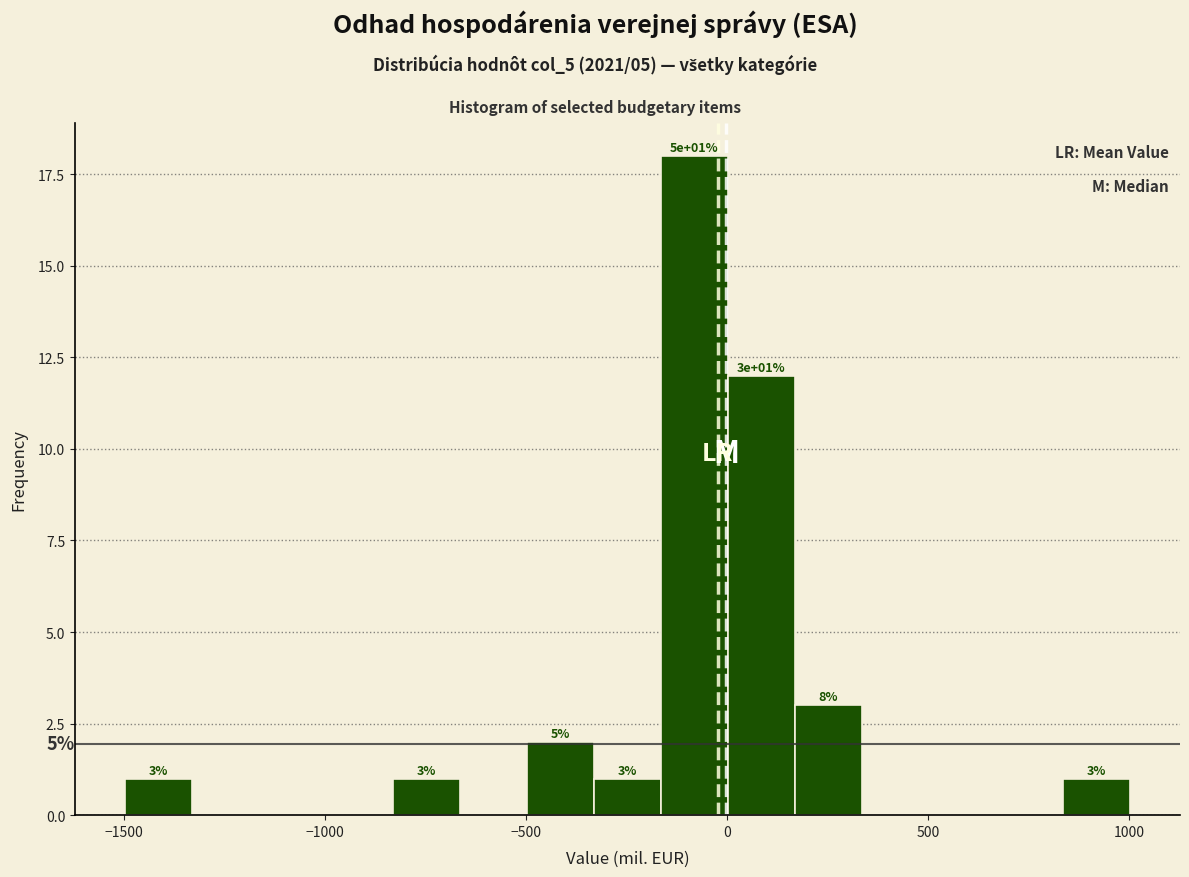

Read against the x-axis, roughly where is the centre of the tallest bar?

-100